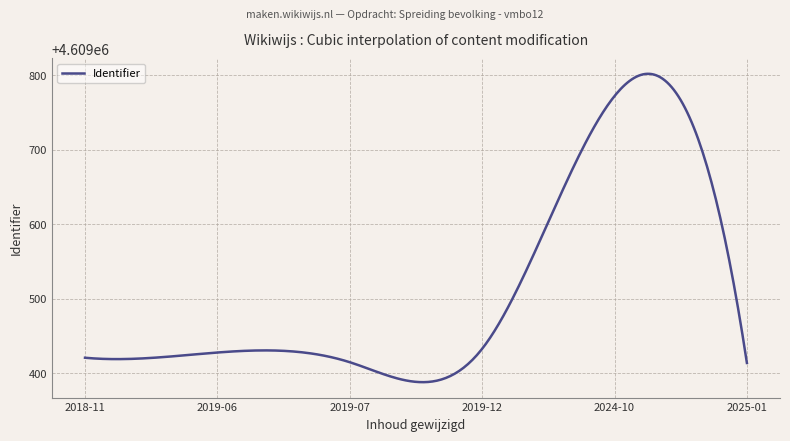

True or false: the data has more than 1 interior local peaks.

True